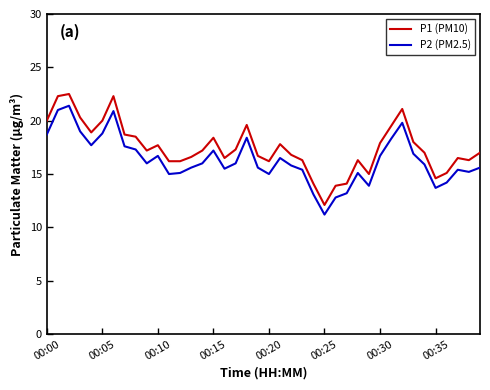

What is the sum of all P2 (PM2.5) values?

653.2